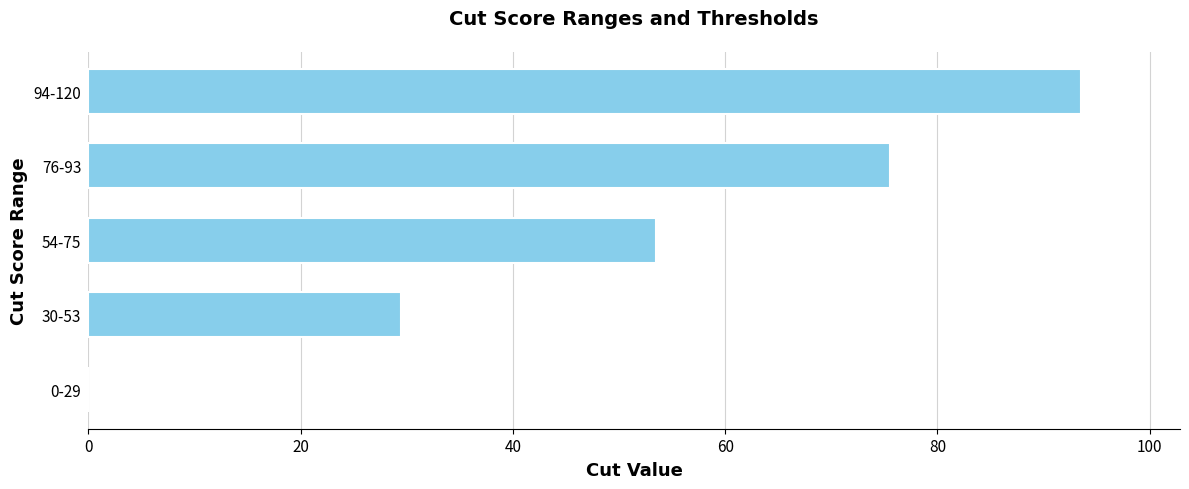

Reading bottom to top, transcribe all the data shown in this chart.

0-29=0.0	30-53=29.5	54-75=53.5	76-93=75.5	94-120=93.5